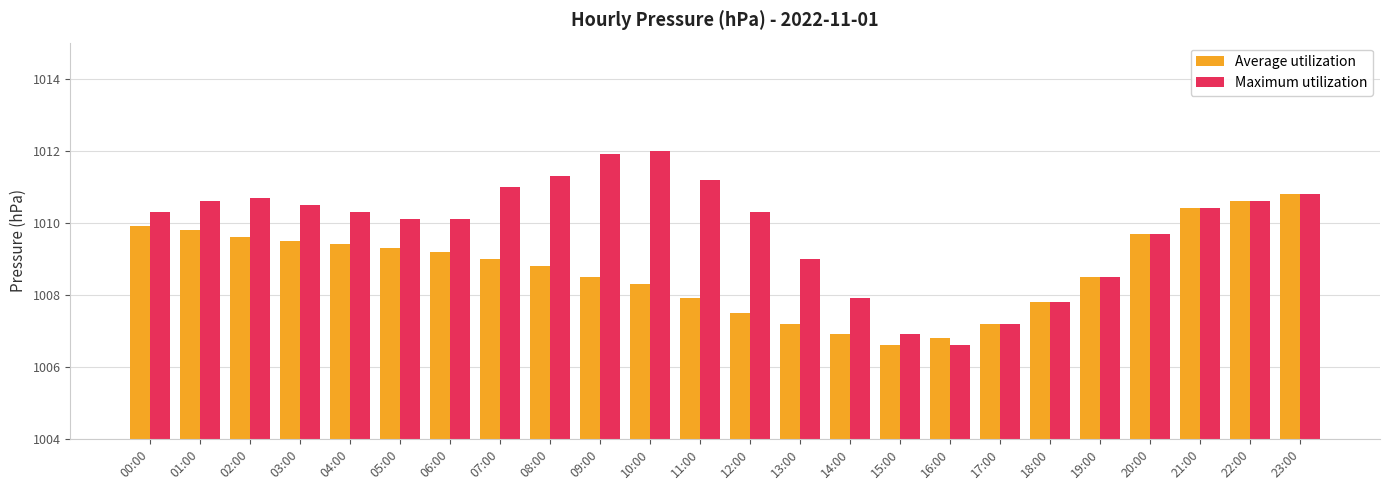

Is the value of Maximum utilization at 17:00 greater than the value of Average utilization at 08:00?

No